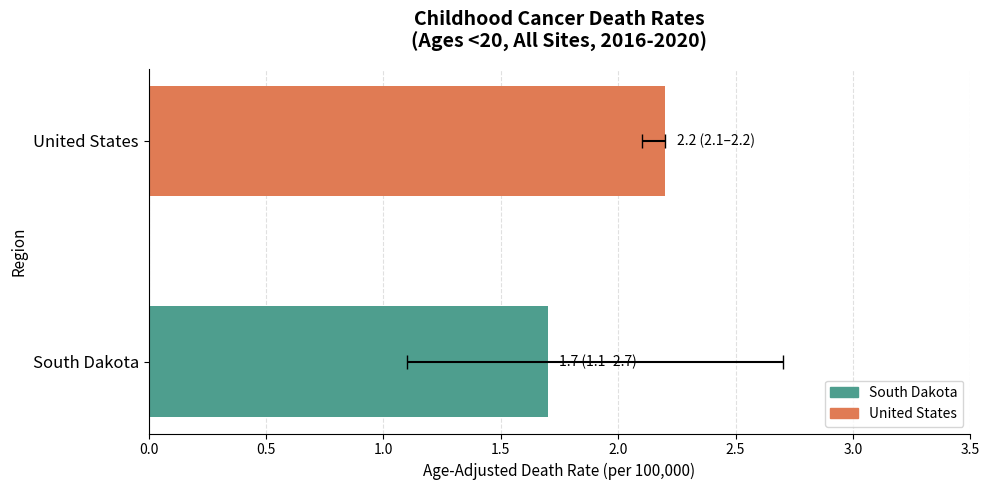

What is the sum of all values?

3.9